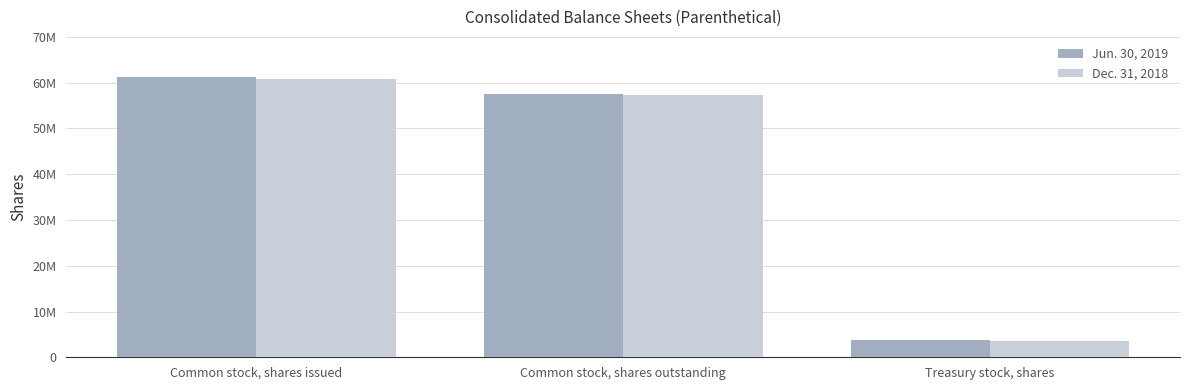

At which label is Dec. 31, 2018 closest to 32108500?

Common stock, shares outstanding